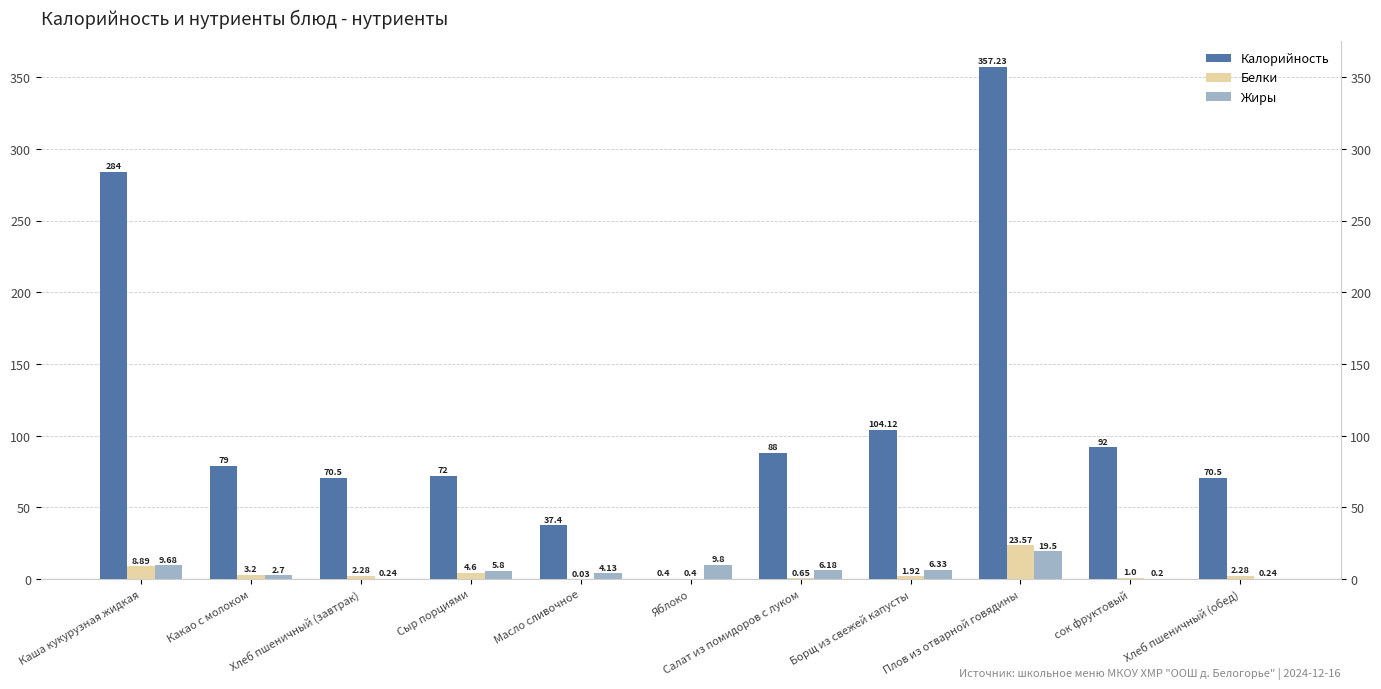

What is the label of the 7th bar from the left?

Салат из помидоров с луком